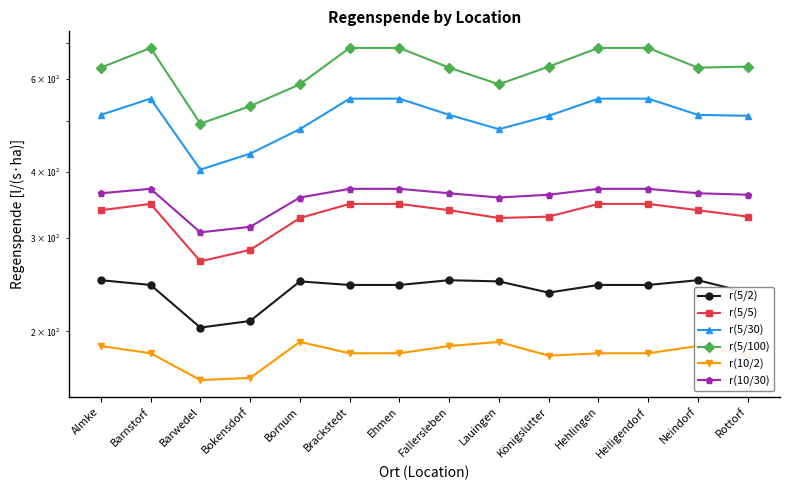

In r(5/2), how many points are higher than both neighbors (excluding endpoints)?

3